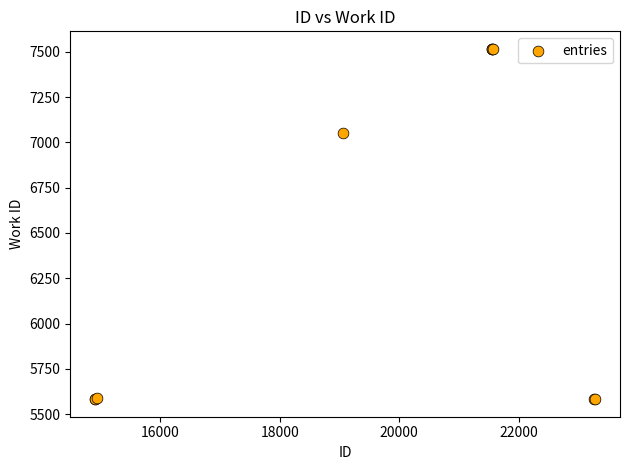

What Y value in the scatter plot is closest to 6549?

7053